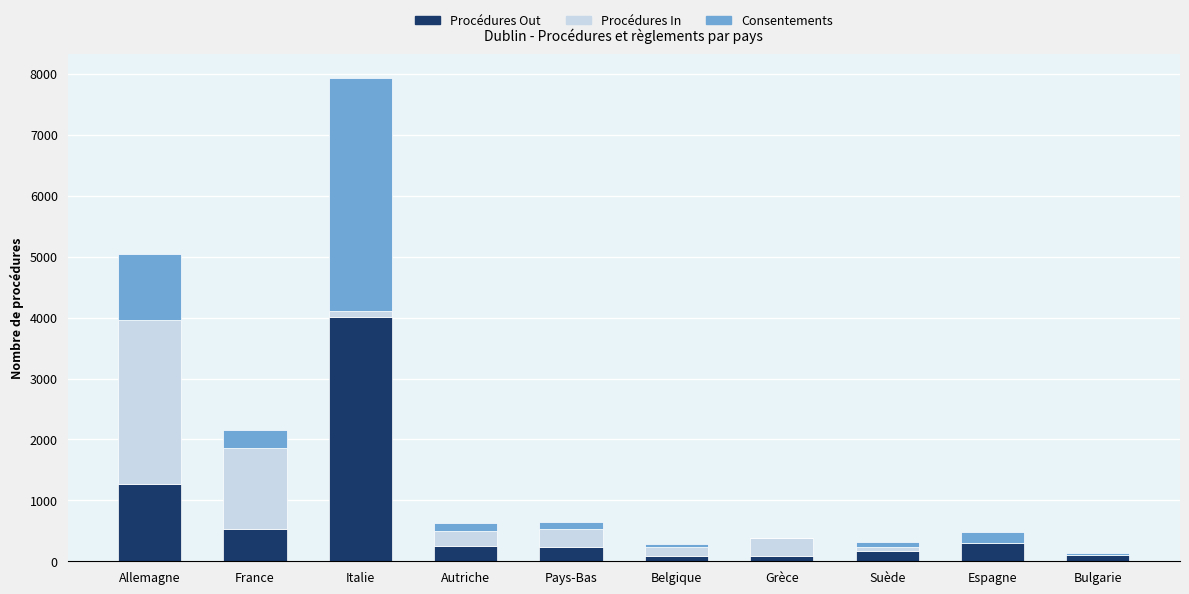

What is the total value across all series at Allemagne?

5040